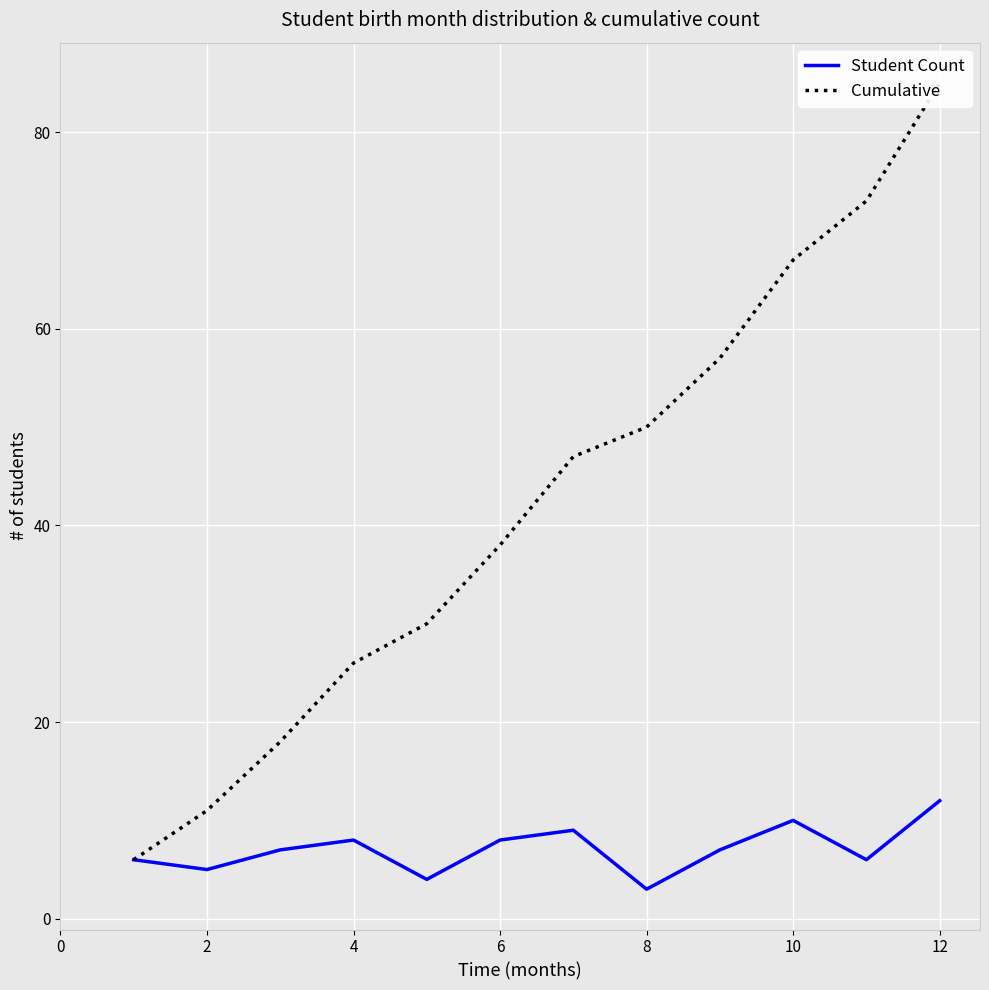

How many data points in Student Count are above 7?

5